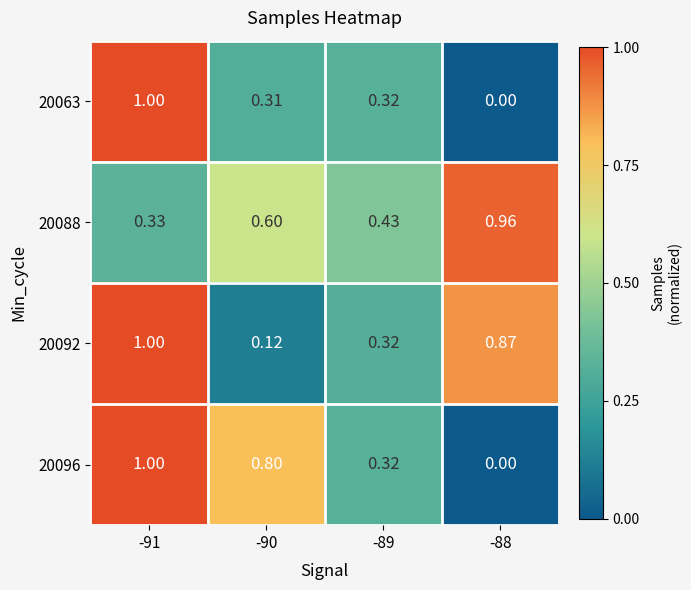

At which category does the chart reach its minimum across all series?

-88